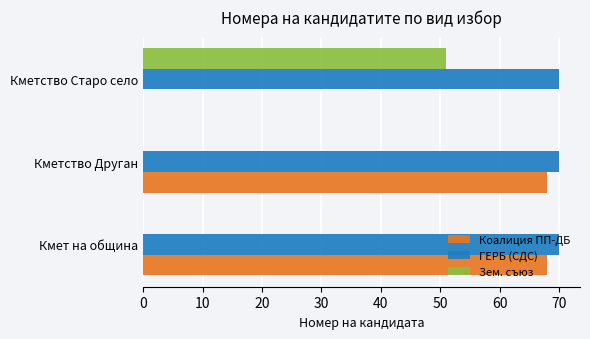

Between 10 and 0, which is larger?

10